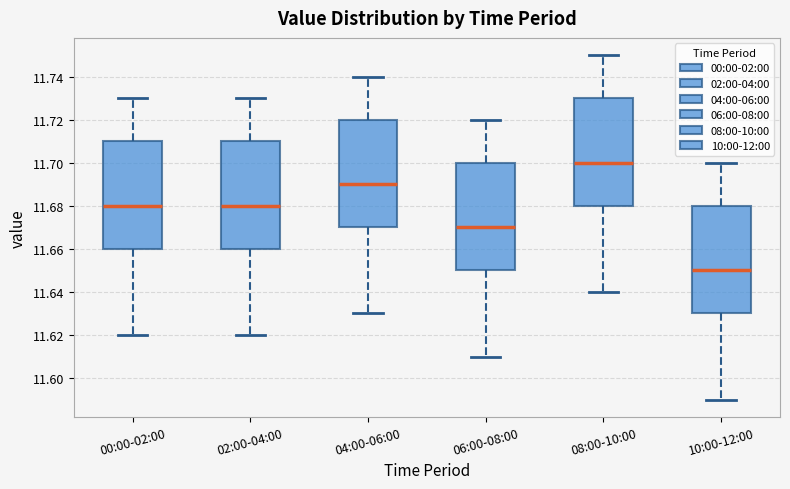

Reading left to right, read every box against the y-axis: the position of its median line, the range the box covers, and the ends of its whiskers. The values are not printed on the chart, so give them approximately, as read against the axis.

00:00-02:00: median 11.68, box 11.66 to 11.71, whiskers 11.62 to 11.73
02:00-04:00: median 11.68, box 11.66 to 11.71, whiskers 11.62 to 11.73
04:00-06:00: median 11.69, box 11.67 to 11.72, whiskers 11.63 to 11.74
06:00-08:00: median 11.67, box 11.65 to 11.70, whiskers 11.61 to 11.72
08:00-10:00: median 11.70, box 11.68 to 11.73, whiskers 11.64 to 11.75
10:00-12:00: median 11.65, box 11.63 to 11.68, whiskers 11.59 to 11.70